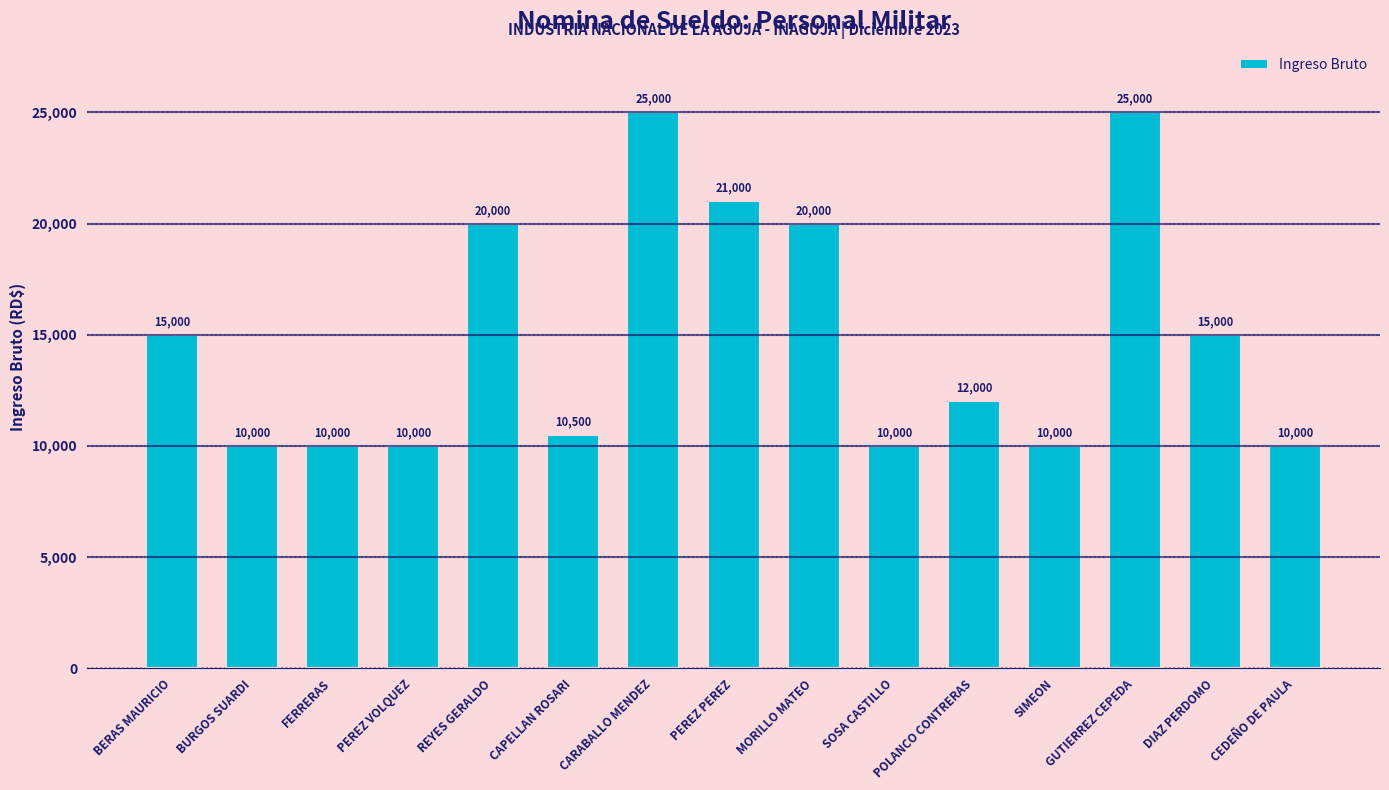

Reading right to left, list all the values displayed in this chart.

CEDEÑO DE PAULA=10000	DIAZ PERDOMO=15000	GUTIERREZ CEPEDA=25000	SIMEON=10000	POLANCO CONTRERAS=12000	SOSA CASTILLO=10000	MORILLO MATEO=20000	PEREZ PEREZ=21000	CARABALLO MENDEZ=25000	CAPELLAN ROSARI=10500	REYES GERALDO=20000	PEREZ VOLQUEZ=10000	FERRERAS=10000	BURGOS SUARDI=10000	BERAS MAURICIO=15000